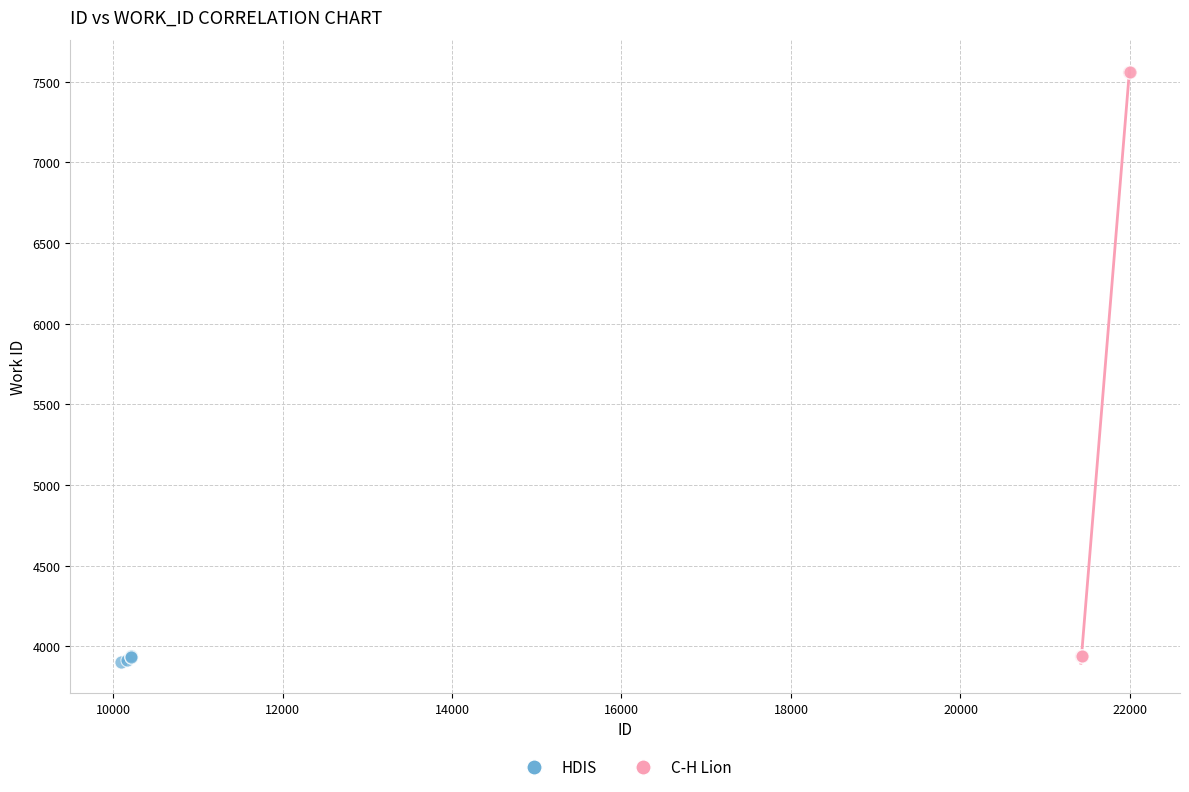

Which series has the widest spread of Y values?

C-H Lion